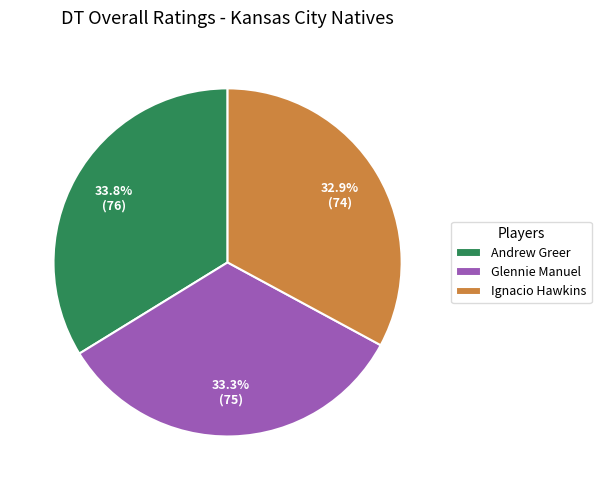

What percentage is the Andrew Greer slice, to the nearest percent?

34%